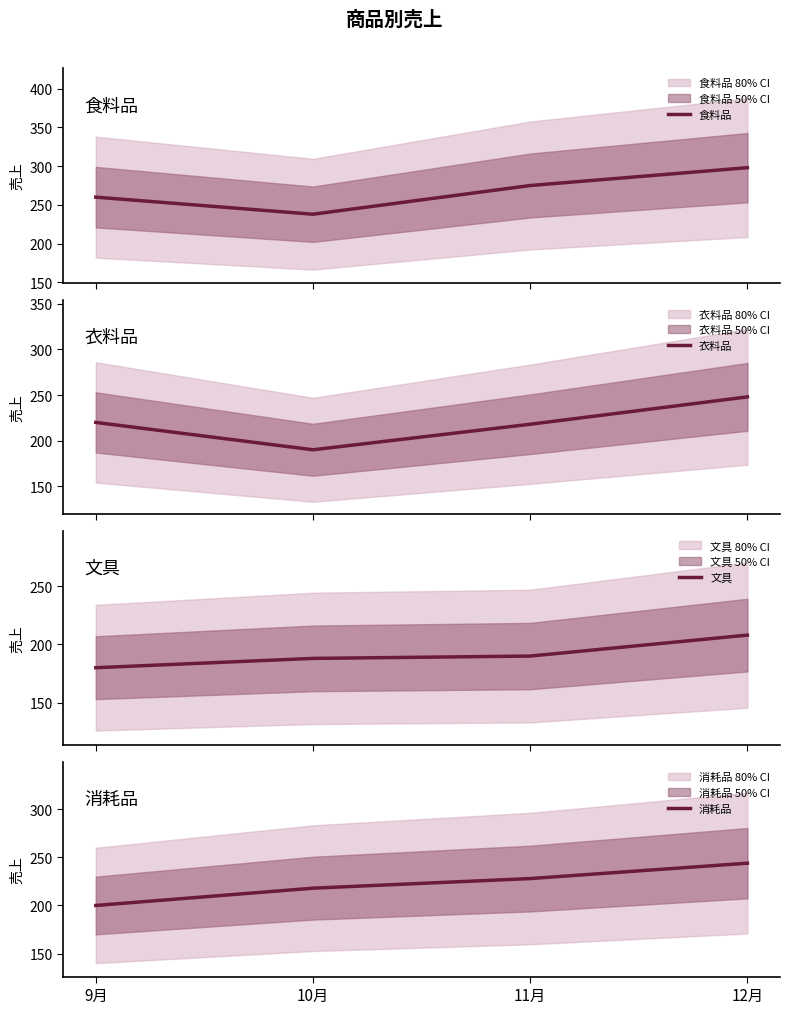

Reading left to right, list all the values displayed in this chart.

食料品: 260	238	275	298
衣料品: 220	190	218	248
文具: 180	188	190	208
消耗品: 200	218	228	244